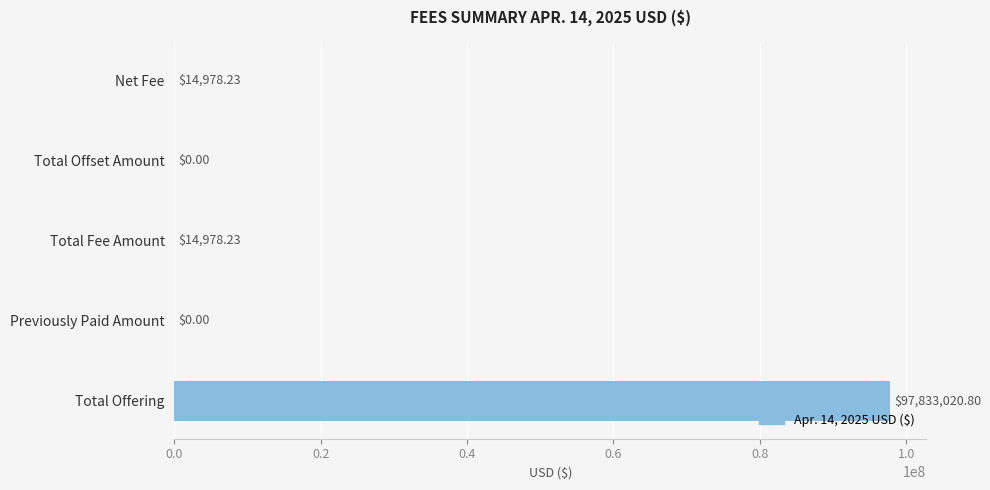

At which category does the chart reach its peak across all series?

Total Offering